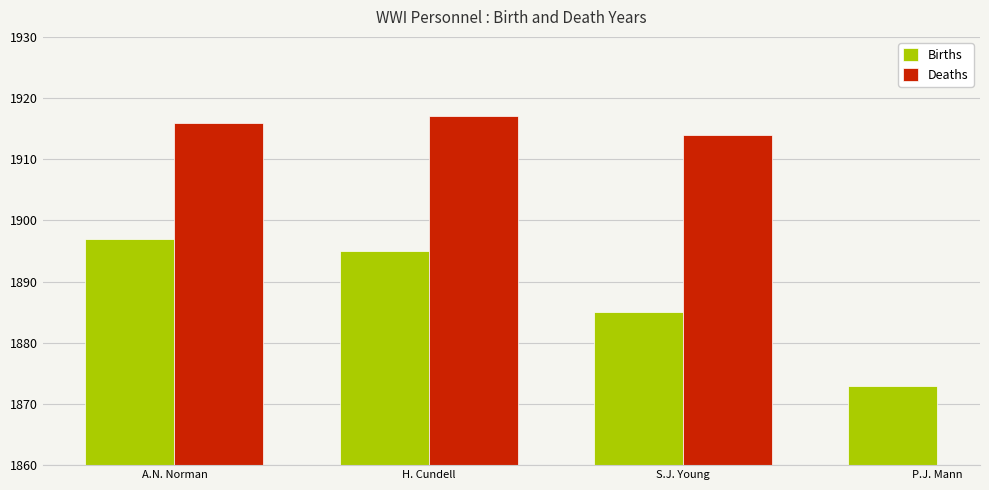

At how many categories does at least one series exceed 1876?

3